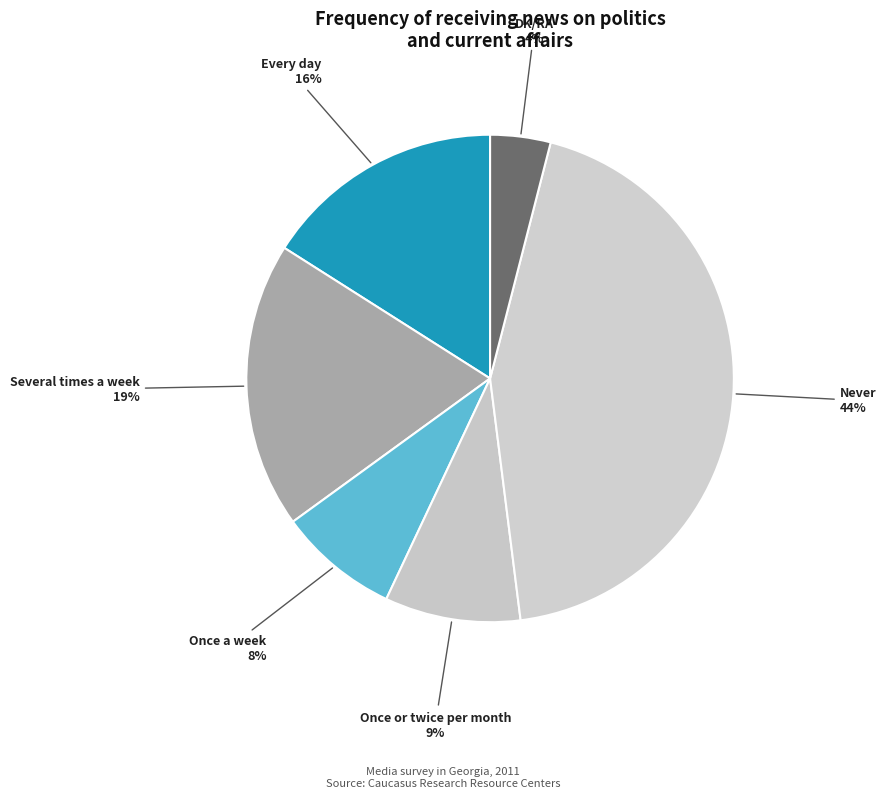

To the nearest percent, what is the average slice percentage?

17%